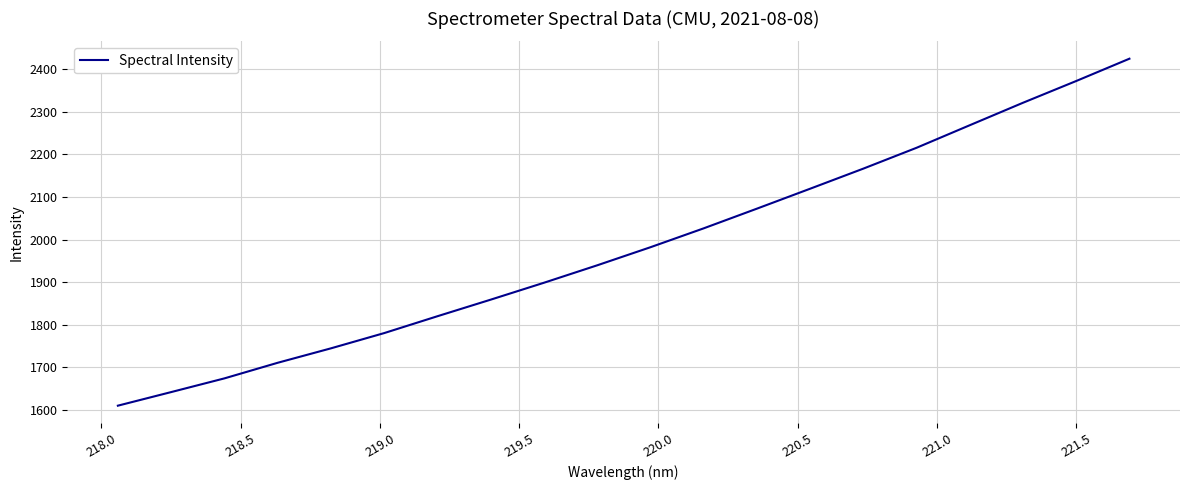

What is the difference between the maximum and minimum values?

814.6